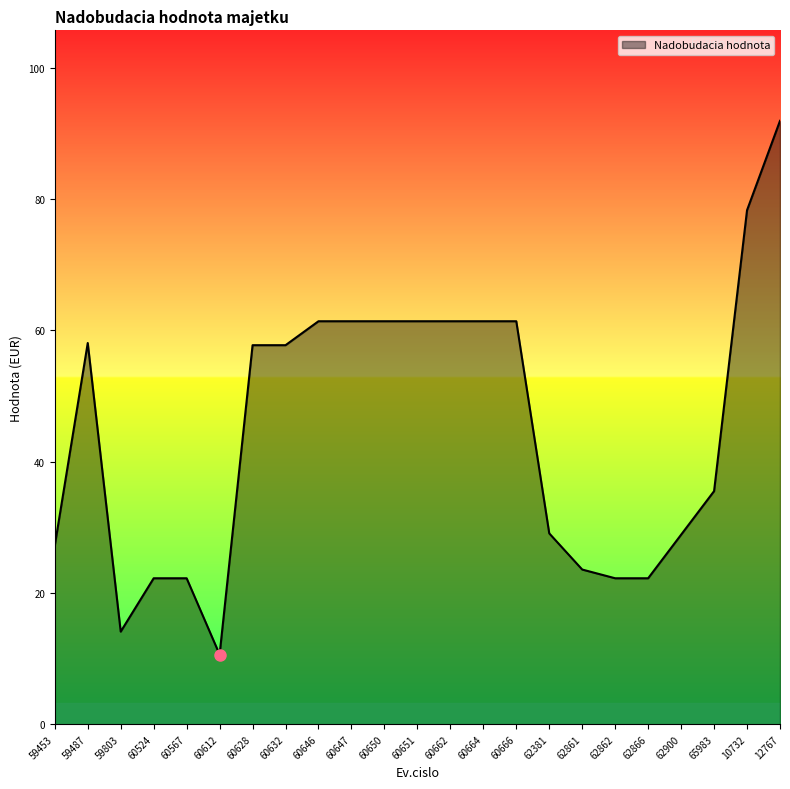

The value at 60651 is 39.4. True or false?

False